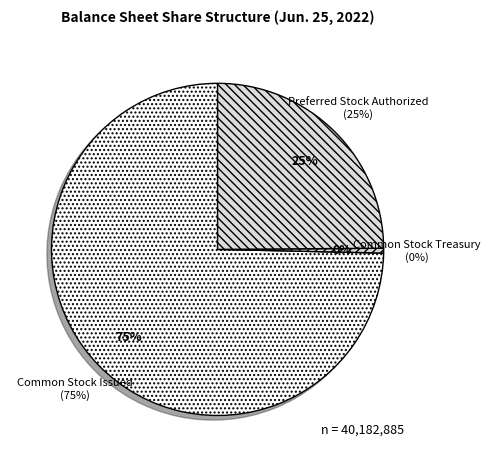

True or false: Preferred Stock Authorized accounts for 13% of the total.

False